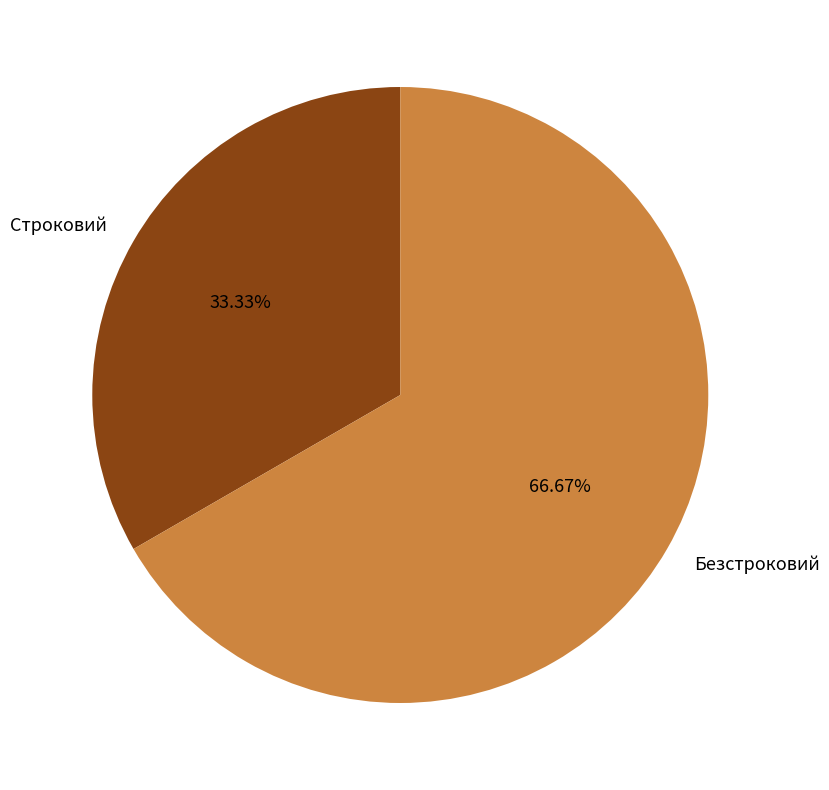

To the nearest percent, what percentage of the pie is Строковий?

33%